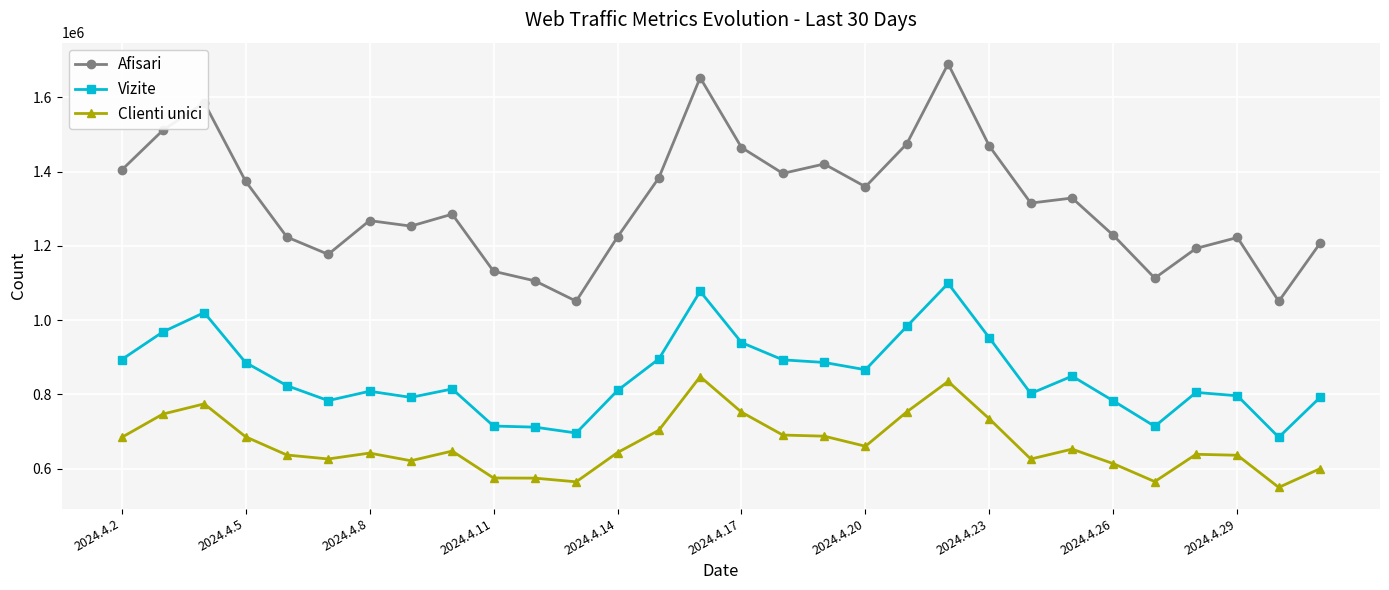

True or false: Afisari has more than 0 interior local peaks.

True